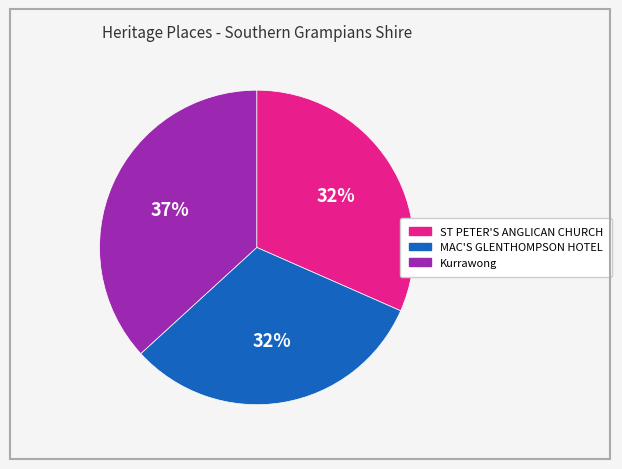

True or false: MAC'S GLENTHOMPSON HOTEL accounts for 32% of the total.

True